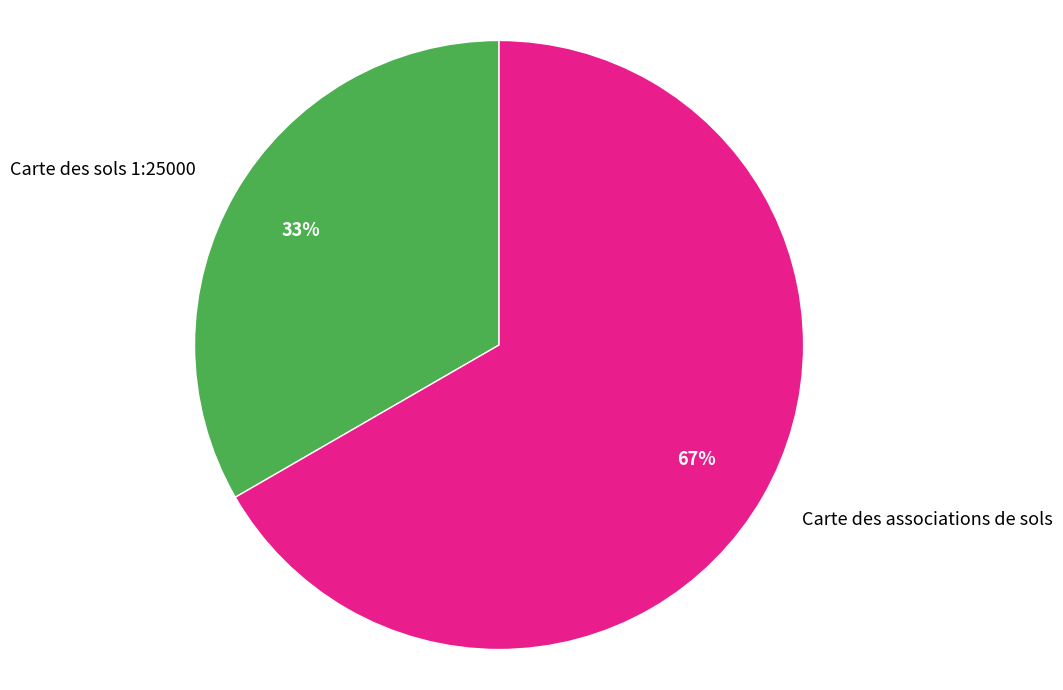

Rank the categories by value from highest to lowest.

Carte des associations de sols, Carte des sols 1:25000